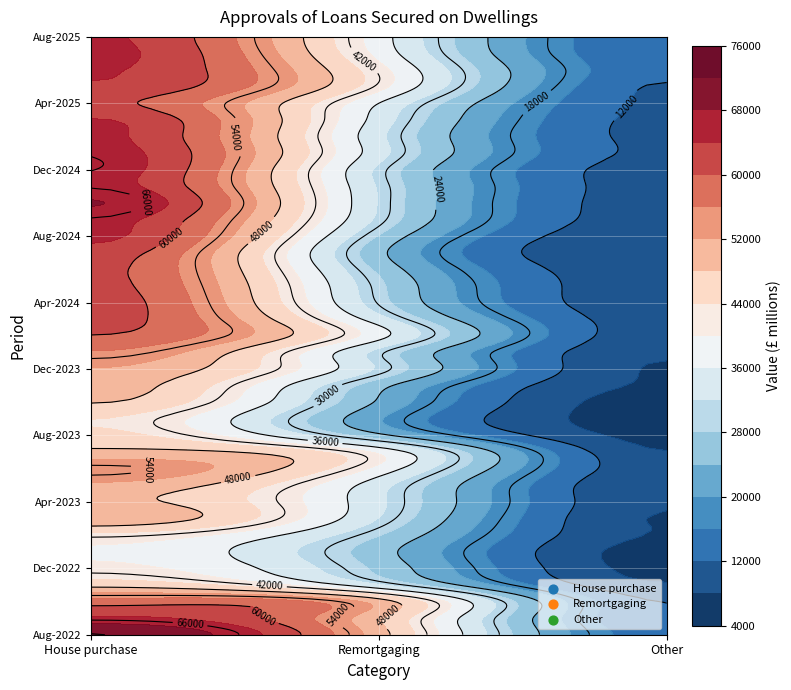

Which series changed the most between Feb-2024 and Aug-2024?

Remortgaging